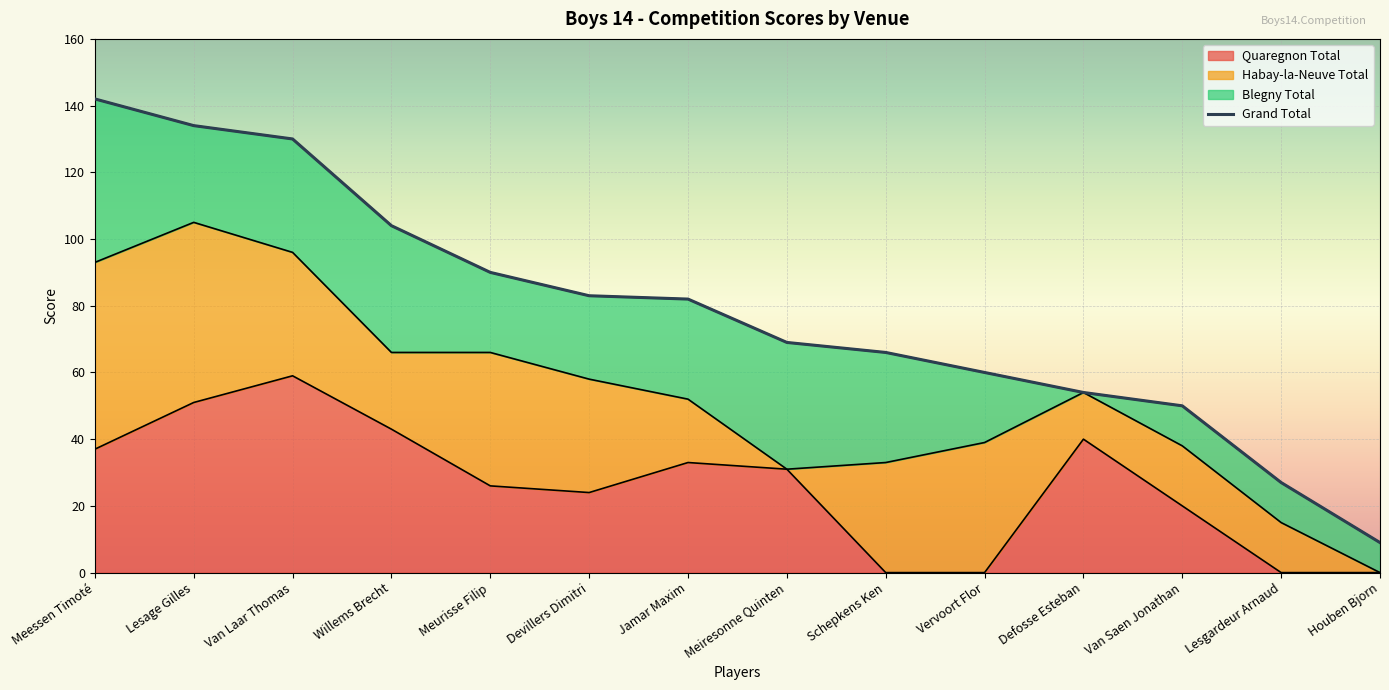

Where does the Grand Total series first go above 82?

Meessen Timoté